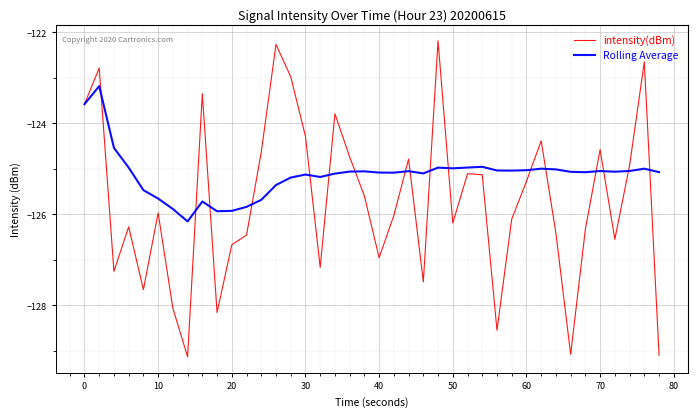

What is the average value of the intensity(dBm) series?

-125.7